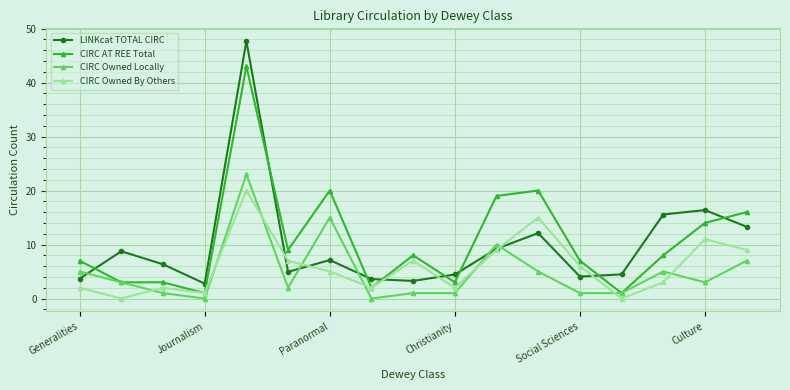

What is the maximum value for LINKcat TOTAL CIRC?

47.7